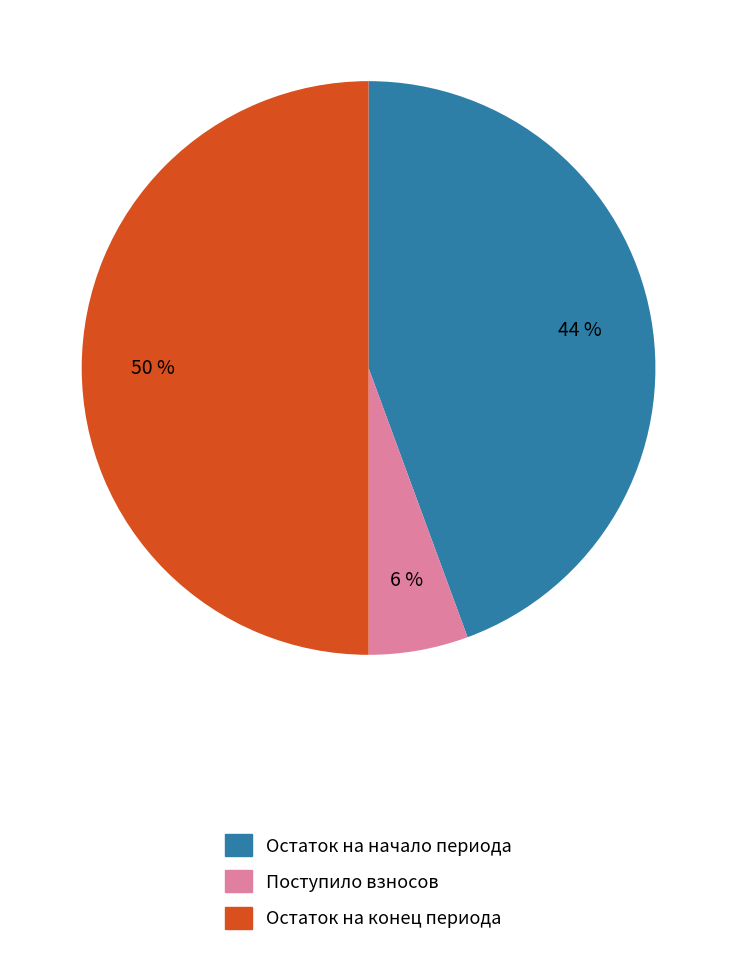

To the nearest percent, what is the difference between the largest and smallest slice percentages?

44%